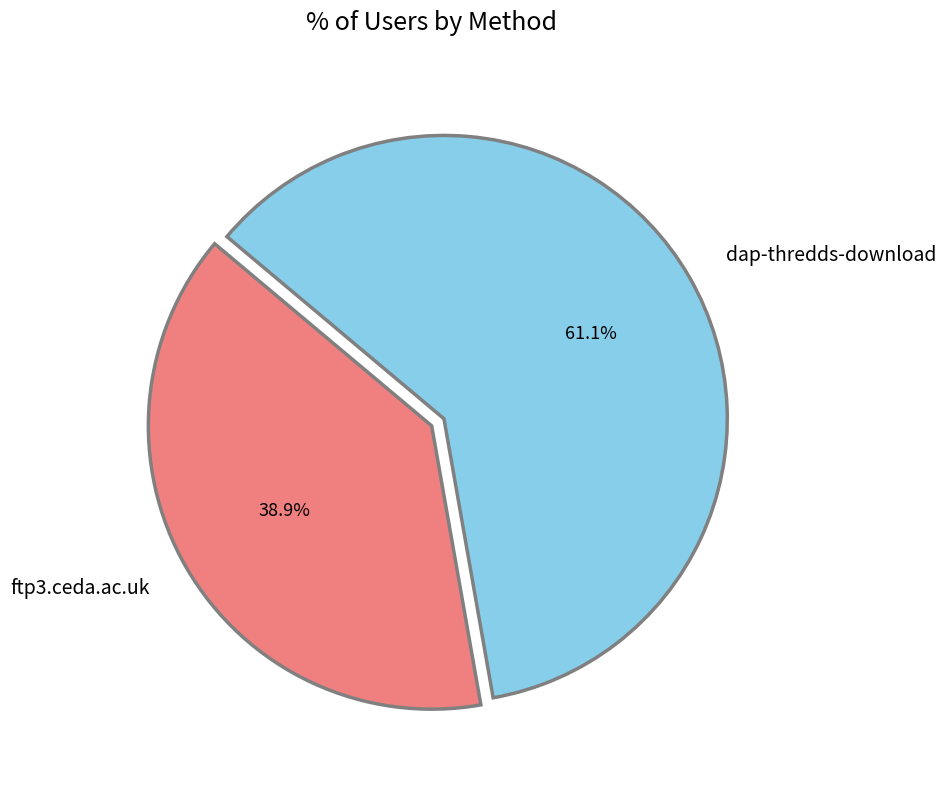

What is the smallest slice in the pie chart?

ftp3.ceda.ac.uk